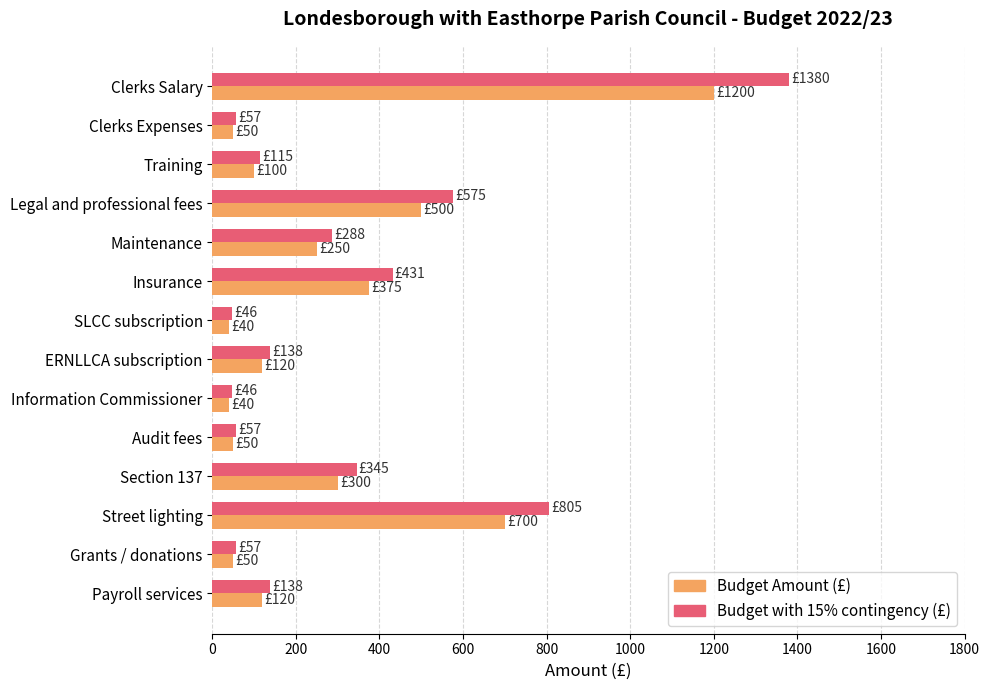

Is the value of Budget Amount (£) at Grants / donations greater than the value of Budget with 15% contingency (£) at Legal and professional fees?

No